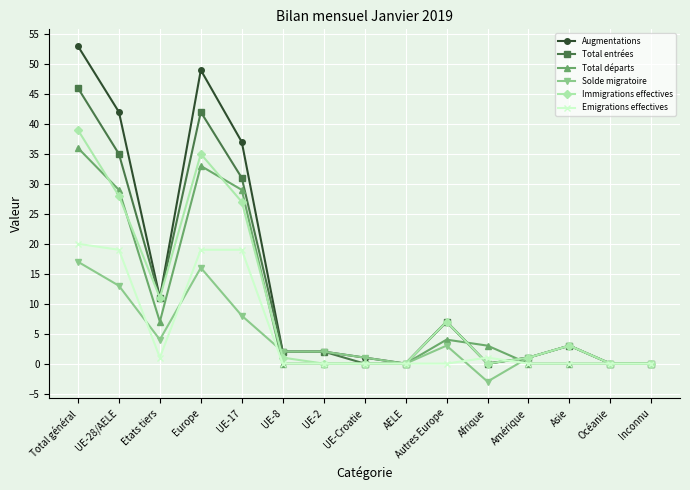

Is it true that Total entrées equals 35 at UE-28/AELE?

True